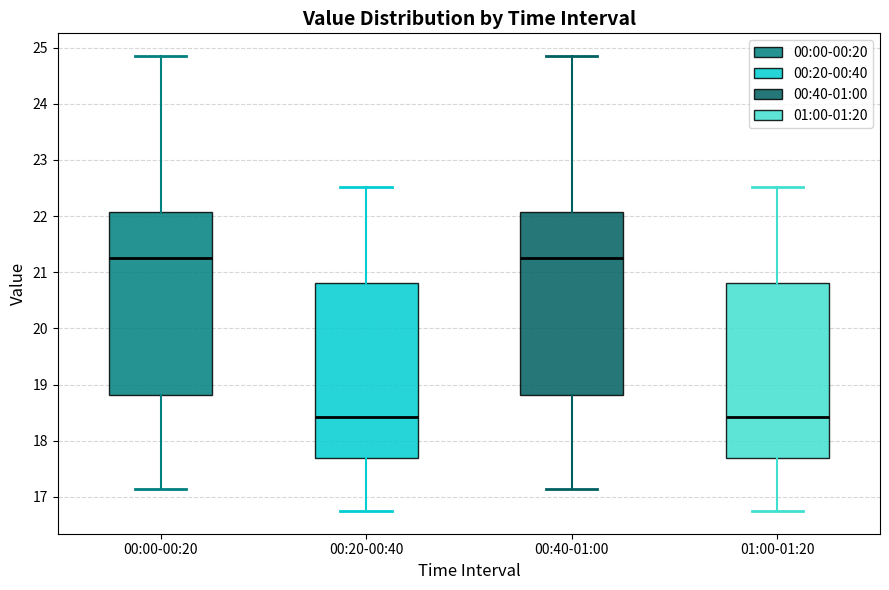

Reading left to right, transcribe this box plot: for each box, give where its median line is, the range the box spans, and where its two whiskers end, as read against the y-axis. The values are not printed on the chart, so give them approximately, as read against the axis.

00:00-00:20: median 21.3, box 18.8 to 22.1, whiskers 17.2 to 24.9
00:20-00:40: median 18.4, box 17.7 to 20.8, whiskers 16.8 to 22.5
00:40-01:00: median 21.3, box 18.8 to 22.1, whiskers 17.2 to 24.9
01:00-01:20: median 18.4, box 17.7 to 20.8, whiskers 16.8 to 22.5